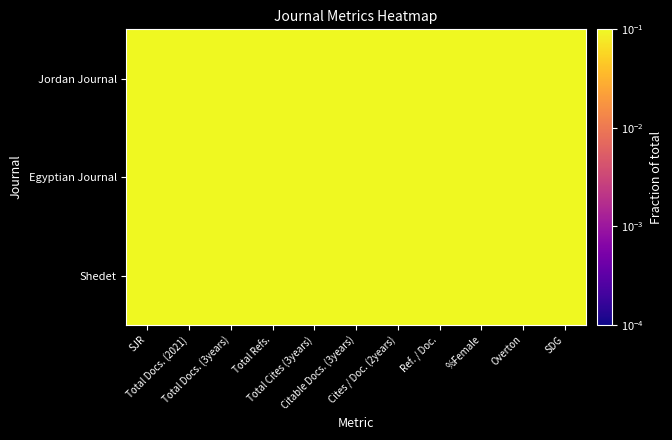

How many distinct data groups are displayed?

3